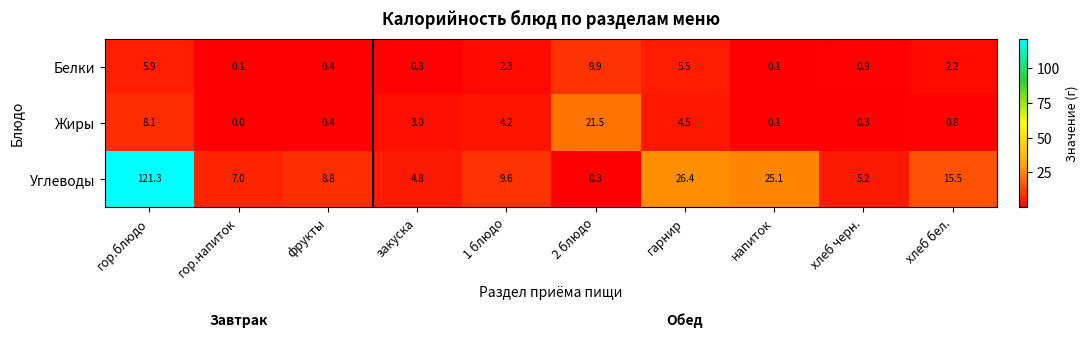

Reading left to right, list all the values displayed in this chart.

Белки: 5.9	0.1	0.4	0.8	2.3	9.9	5.5	0.1	0.9	2.2
Жиры: 8.1	0.0	0.4	3.0	4.2	21.5	4.5	0.1	0.3	0.8
Углеводы: 121.3	7.0	8.8	4.8	9.6	0.3	26.4	25.1	5.2	15.5